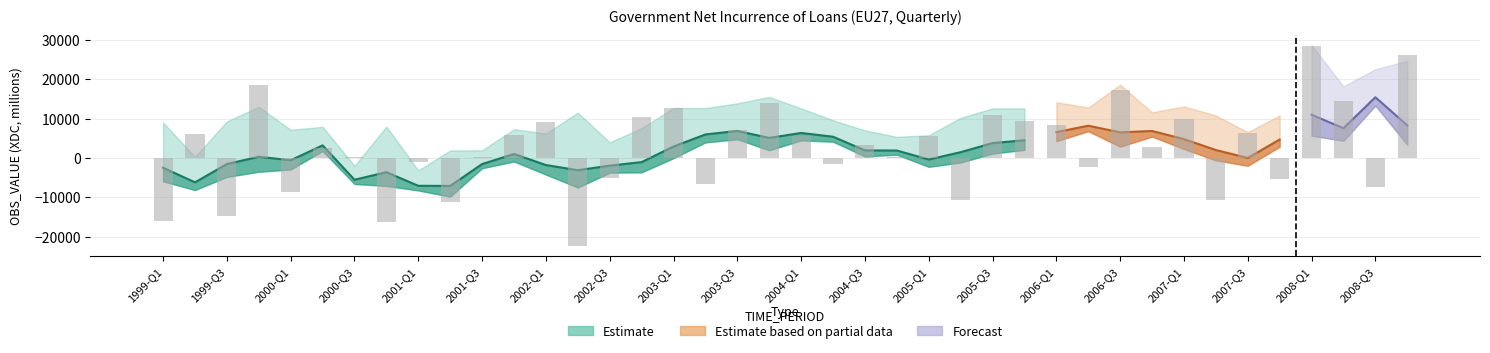

True or false: the data shows 18622.7 at 1999-Q4.

True